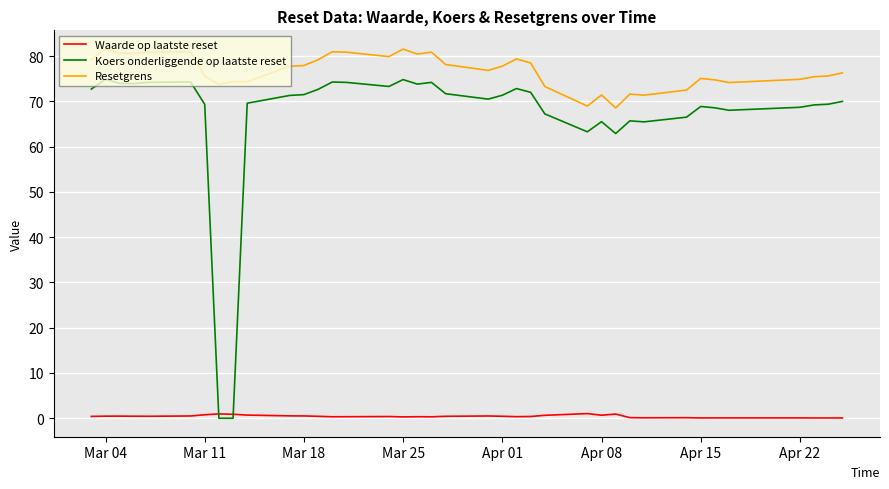

How many interior local peaks does the Koers onderliggende op laatste reset series have?

9